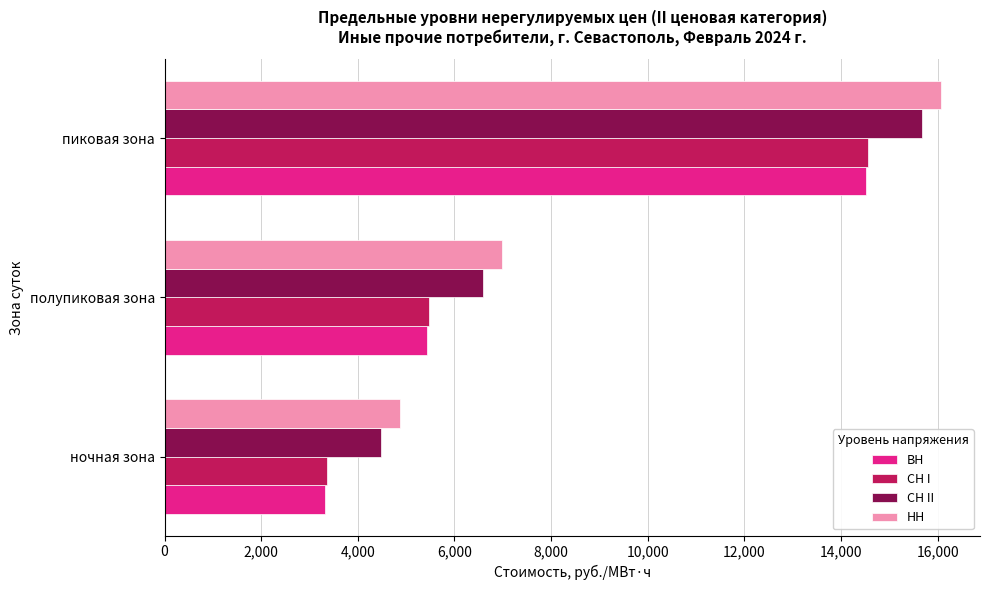

Where is СН II nearest to the value 10077?

полупиковая зона